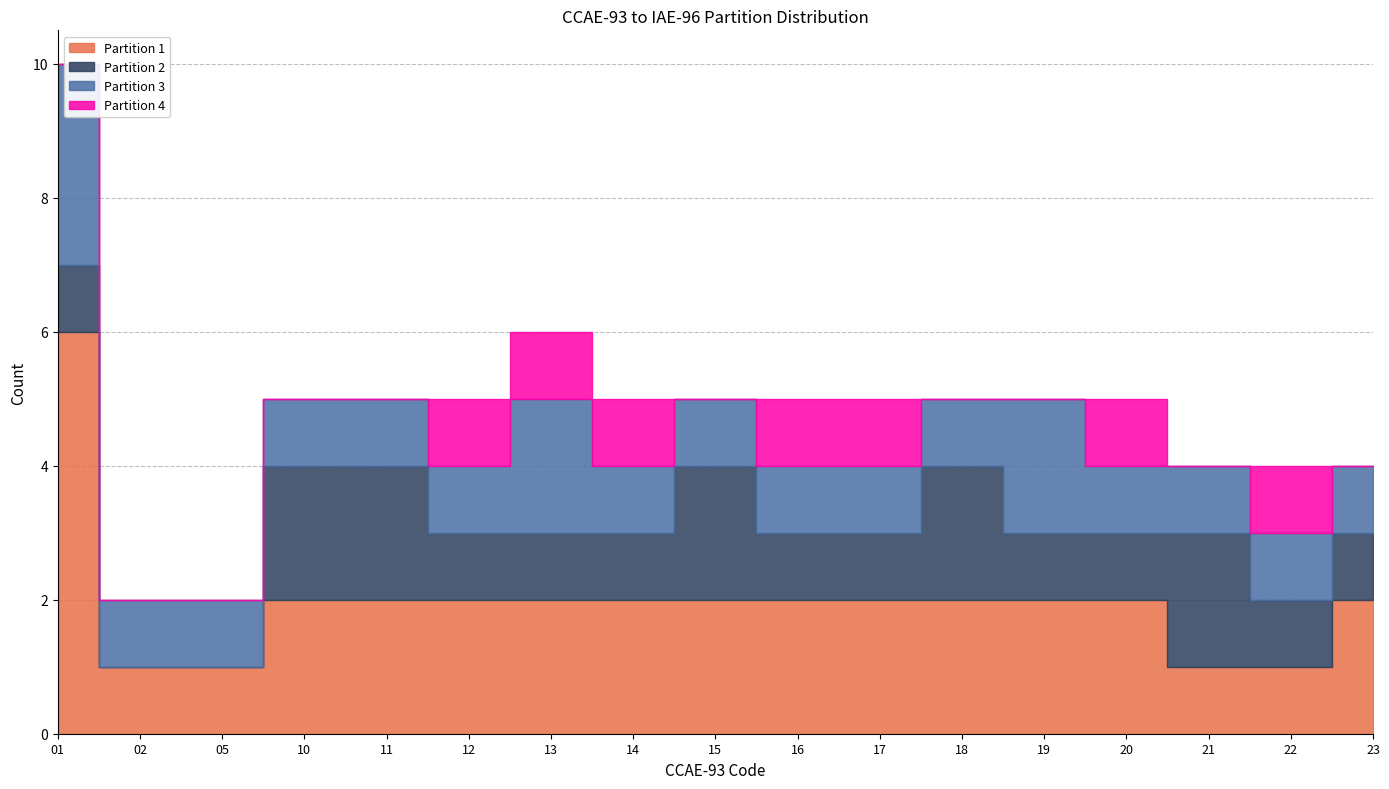

What is the average value of the Partition 3 series?

1